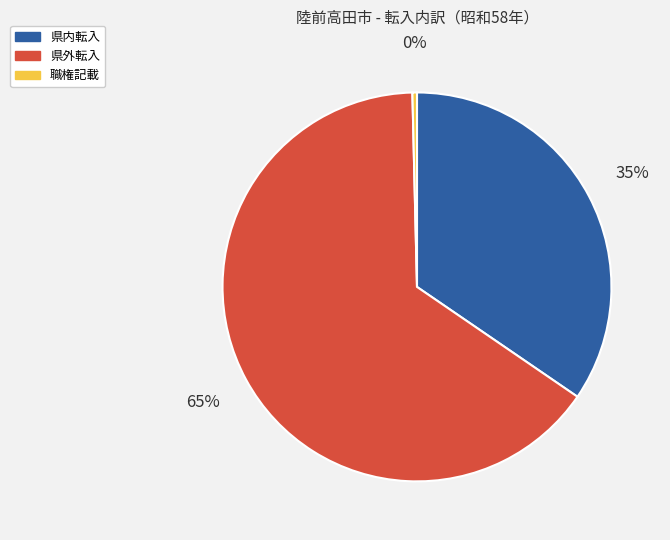

What percentage is the 県外転入 slice, to the nearest percent?

65%